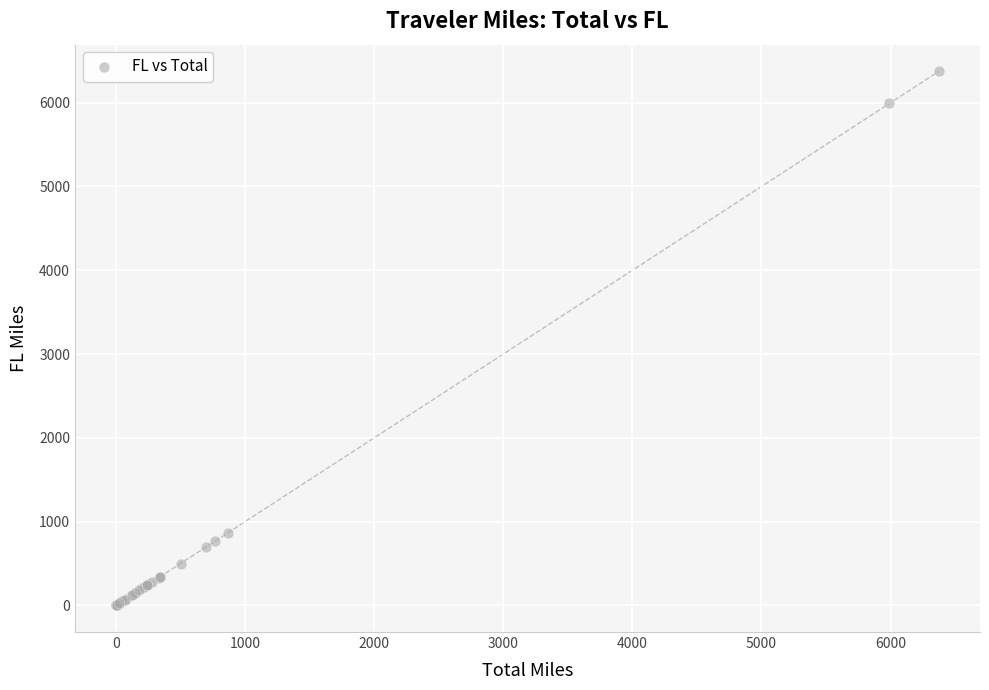

What Y value in the scatter plot is closest to 3187?

863.7